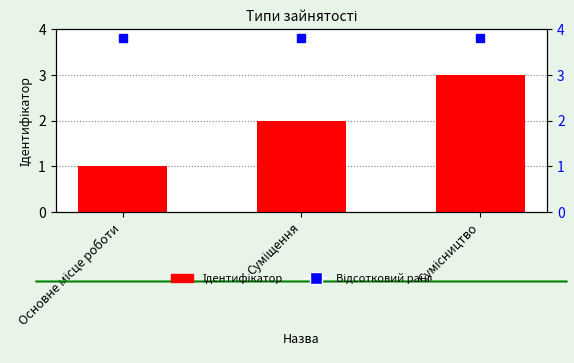

What is the label of the 2nd bar from the right?

Суміщення